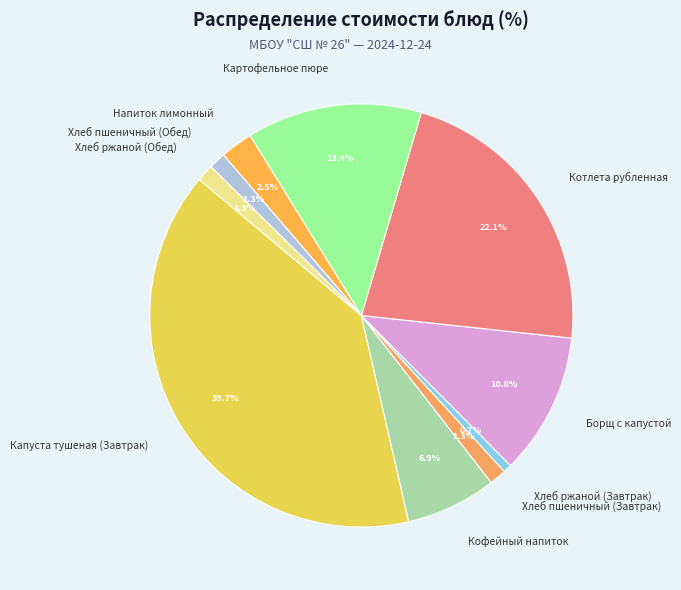

Is Котлета рубленная the majority of the pie?

No